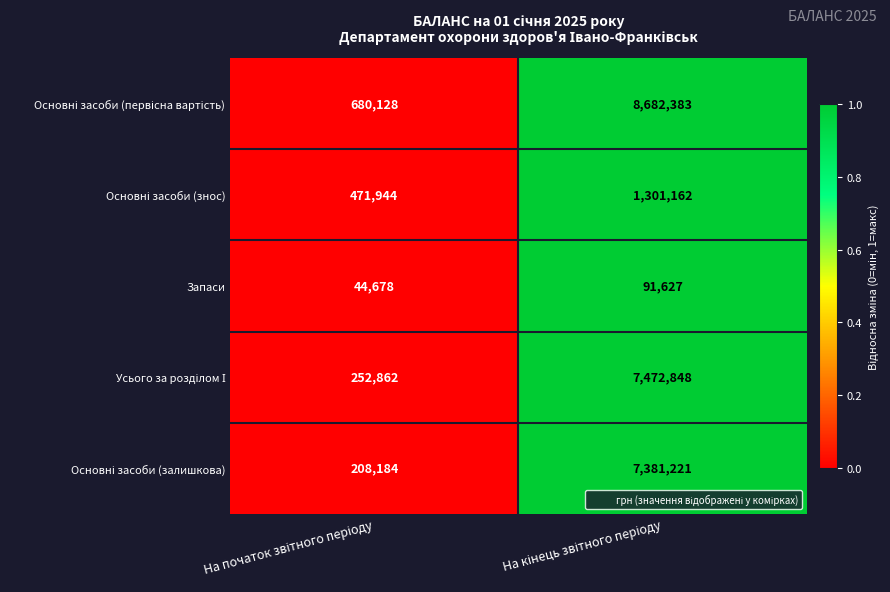

What is the greatest value displayed?

8682383